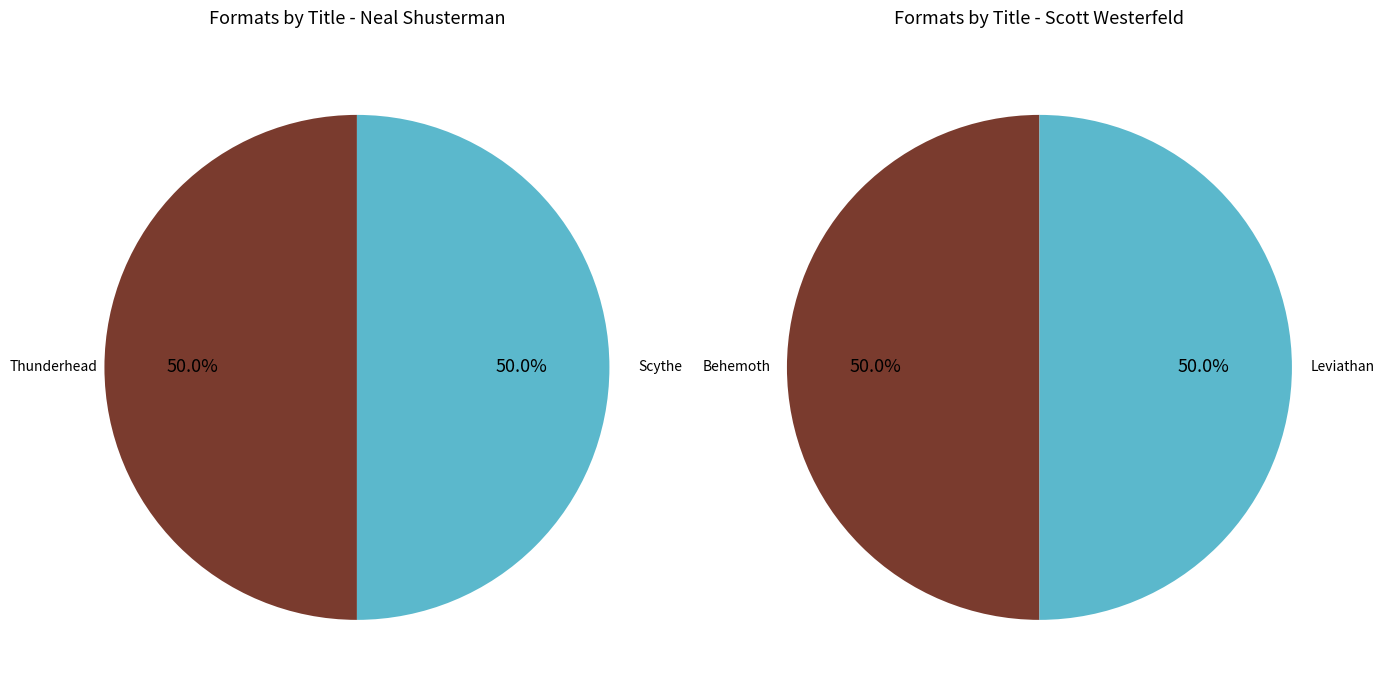

Combined, do Behemoth and Scythe account for over 50%?

No